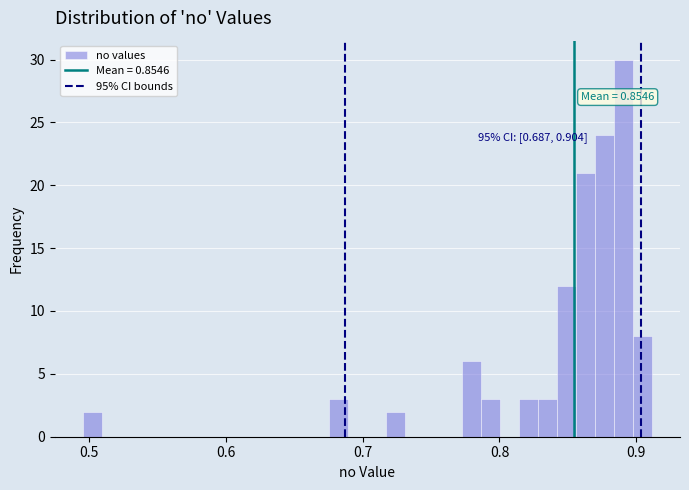

Read against the x-axis, roughly where is the centre of the tallest bar?

0.89